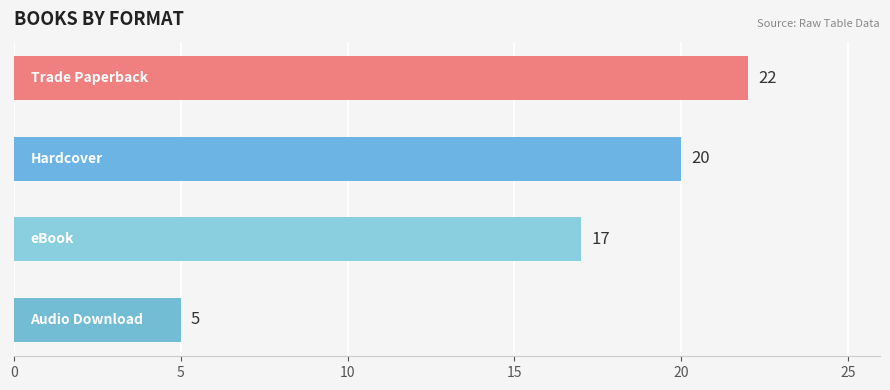

Count the number of categories in the chart.

4